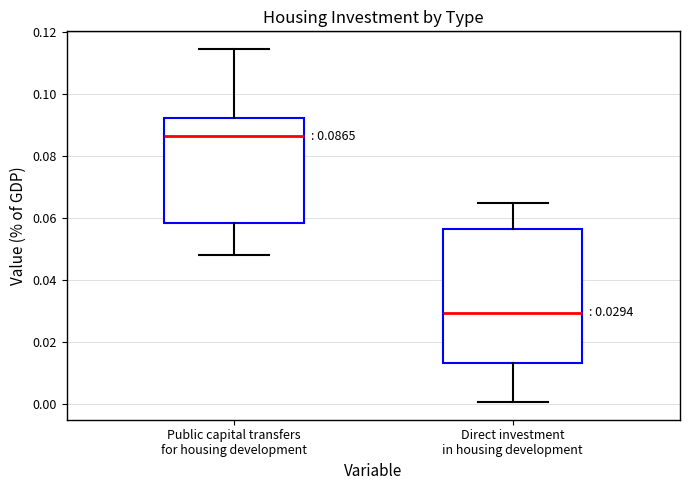

Which box has the lowest median line?

Direct investment in housing development